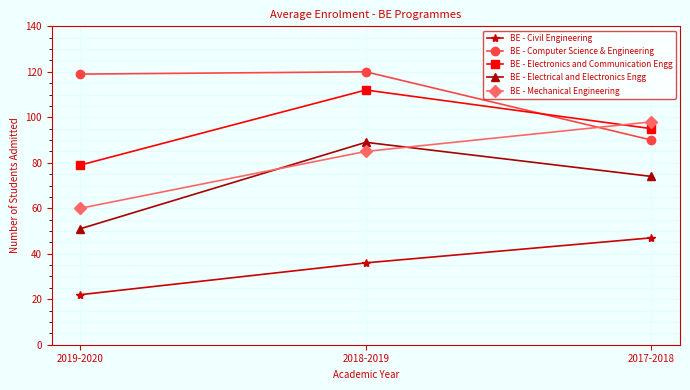

What is the total value across all series at 2019-2020?

331